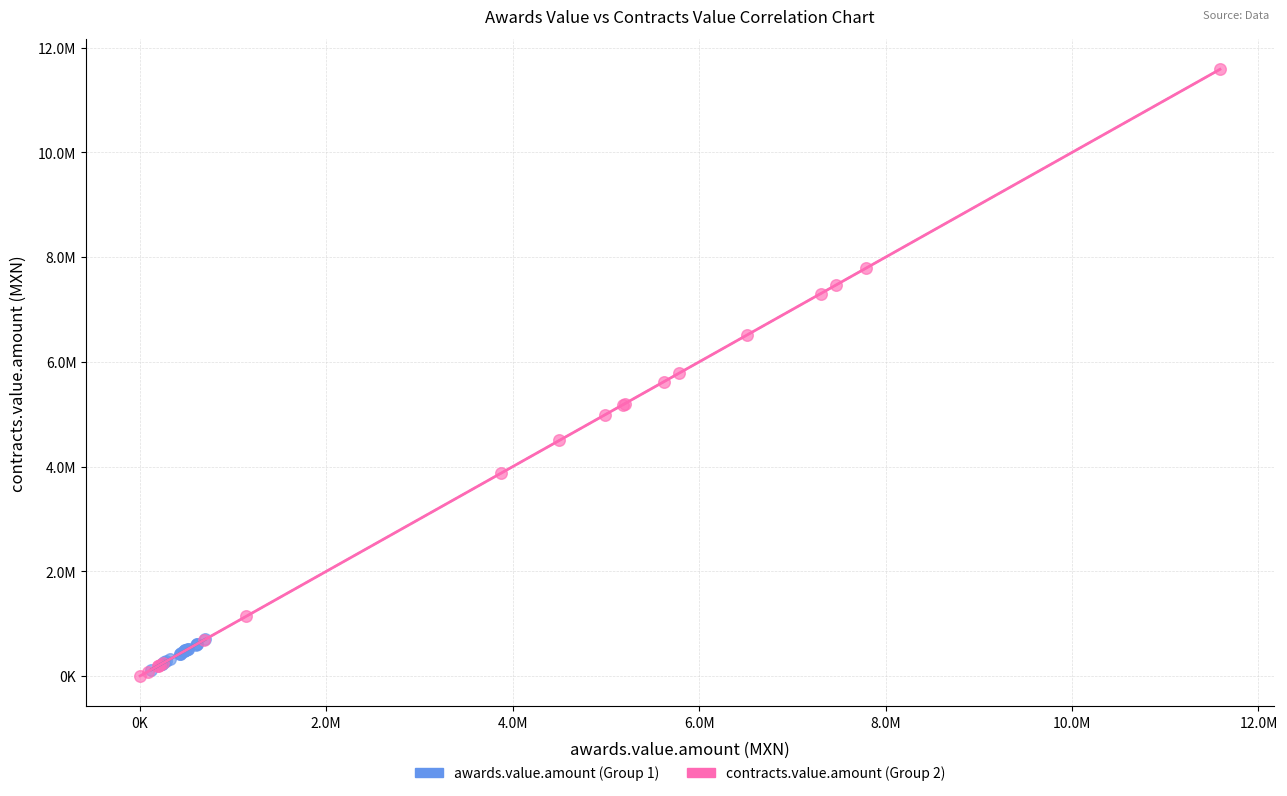

Which series reaches the minimum Y coordinate?

contracts.value.amount (Group 2)